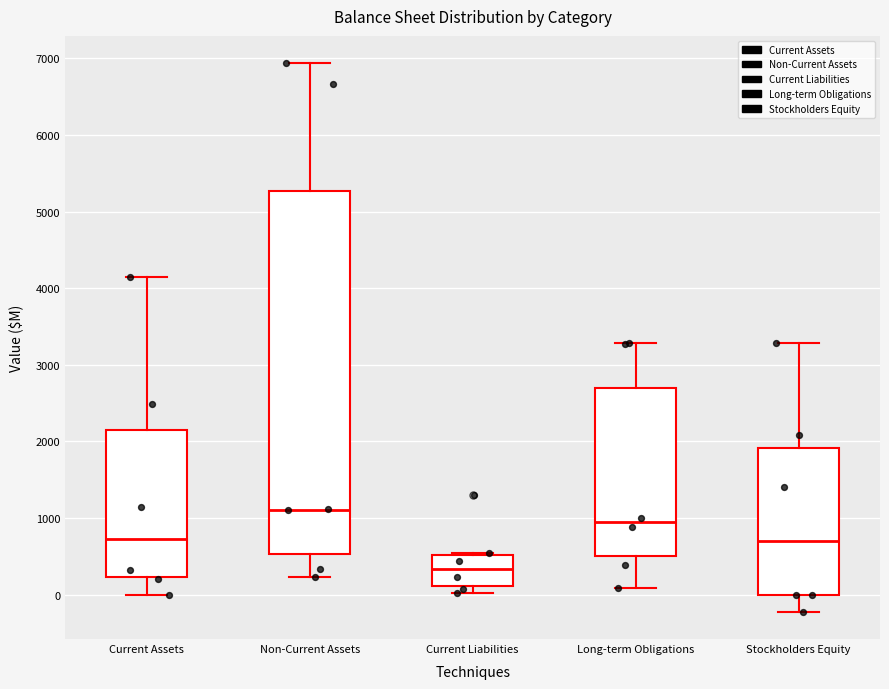

Comparing the boxes themselves (not the whiskers), which one is the tallest?

Non-Current Assets